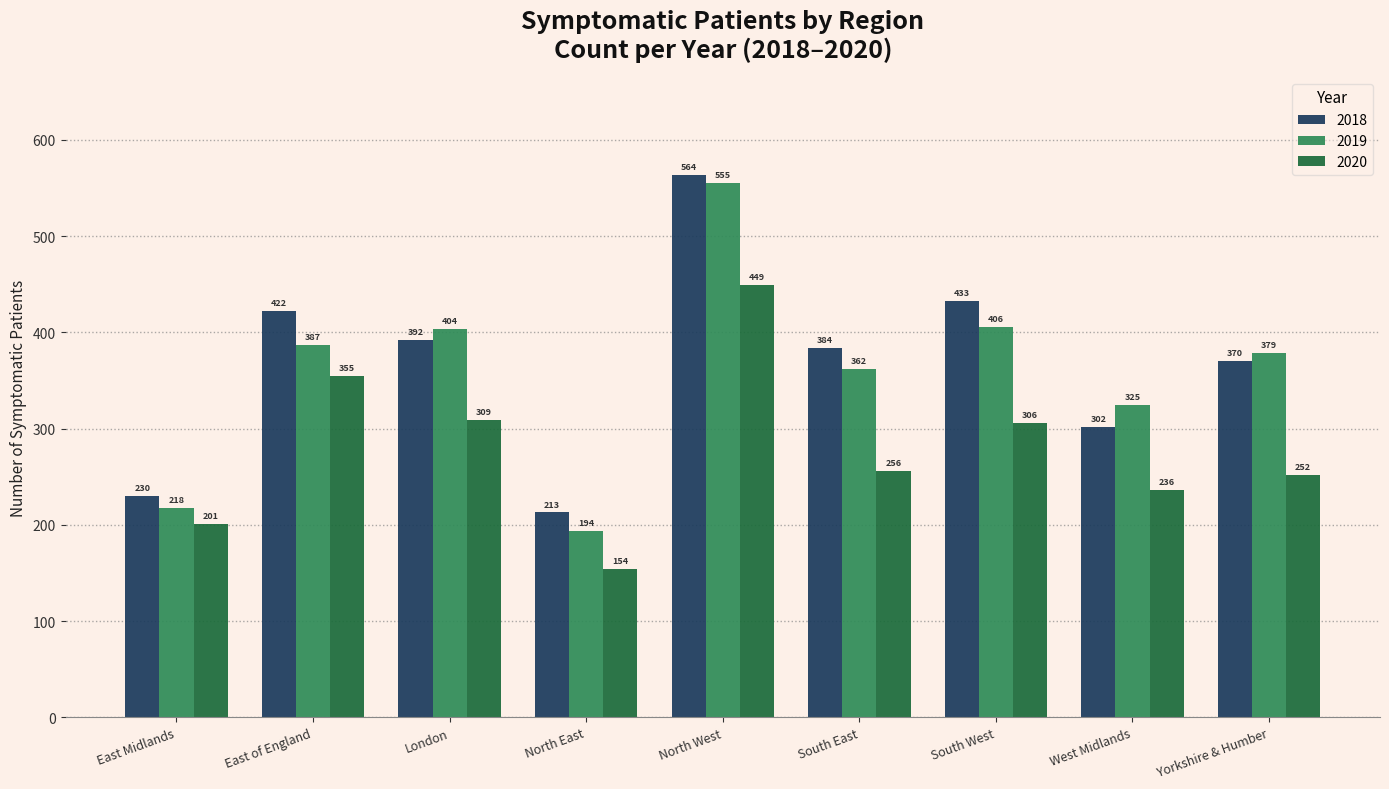

List the labels in order of 2018 value, smallest first.

North East, East Midlands, West Midlands, Yorkshire & Humber, South East, London, East of England, South West, North West